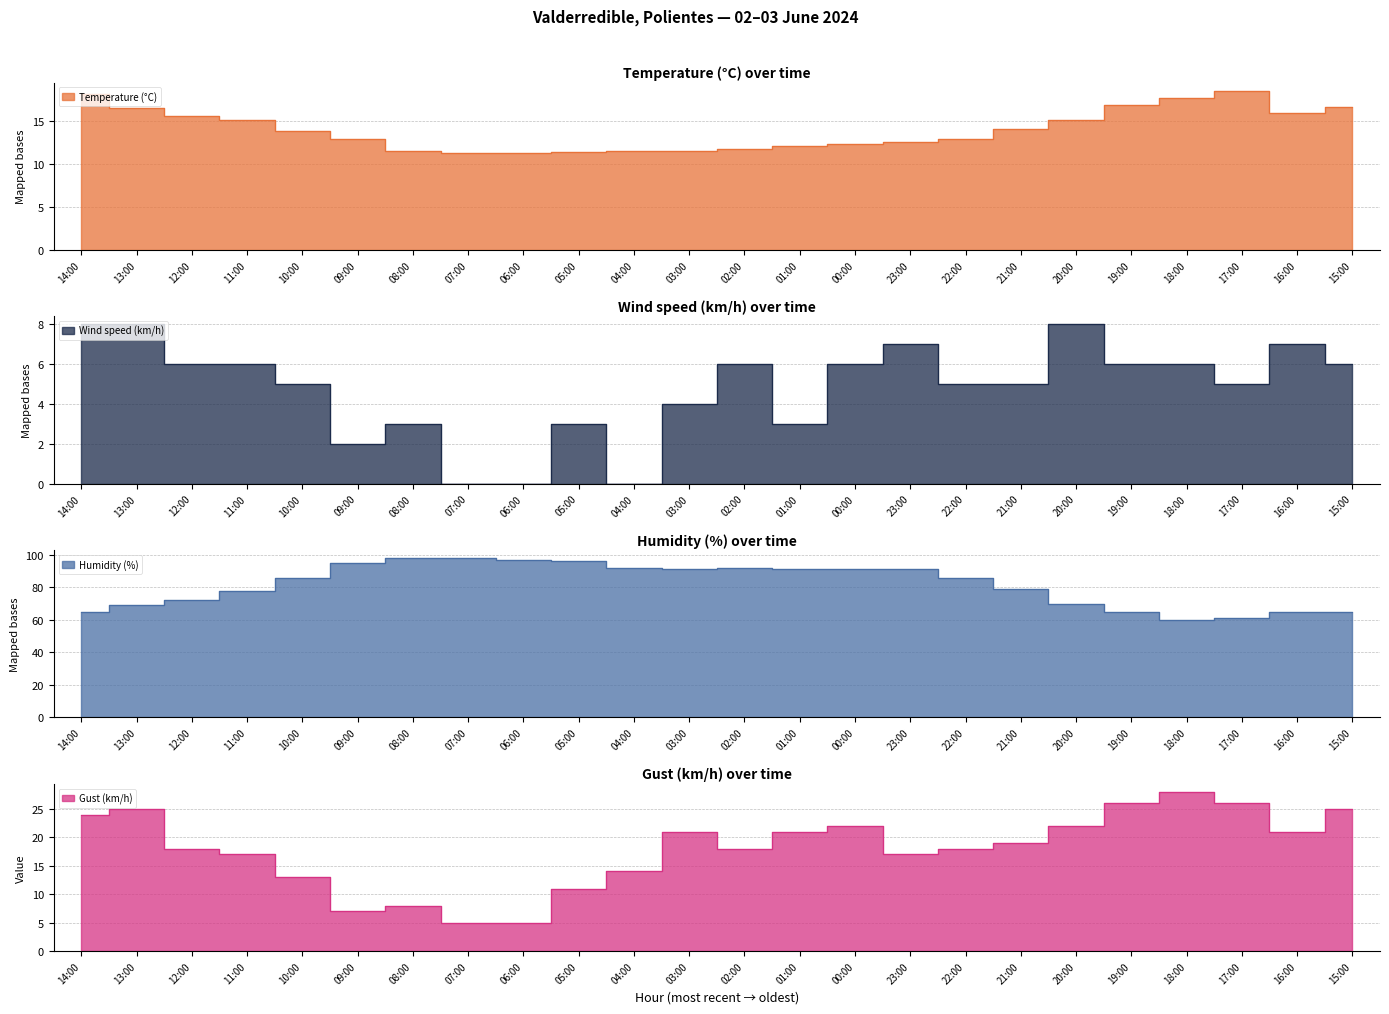

What is the difference between the second highest and second lowest values in the Gust (km/h) series?

21.0